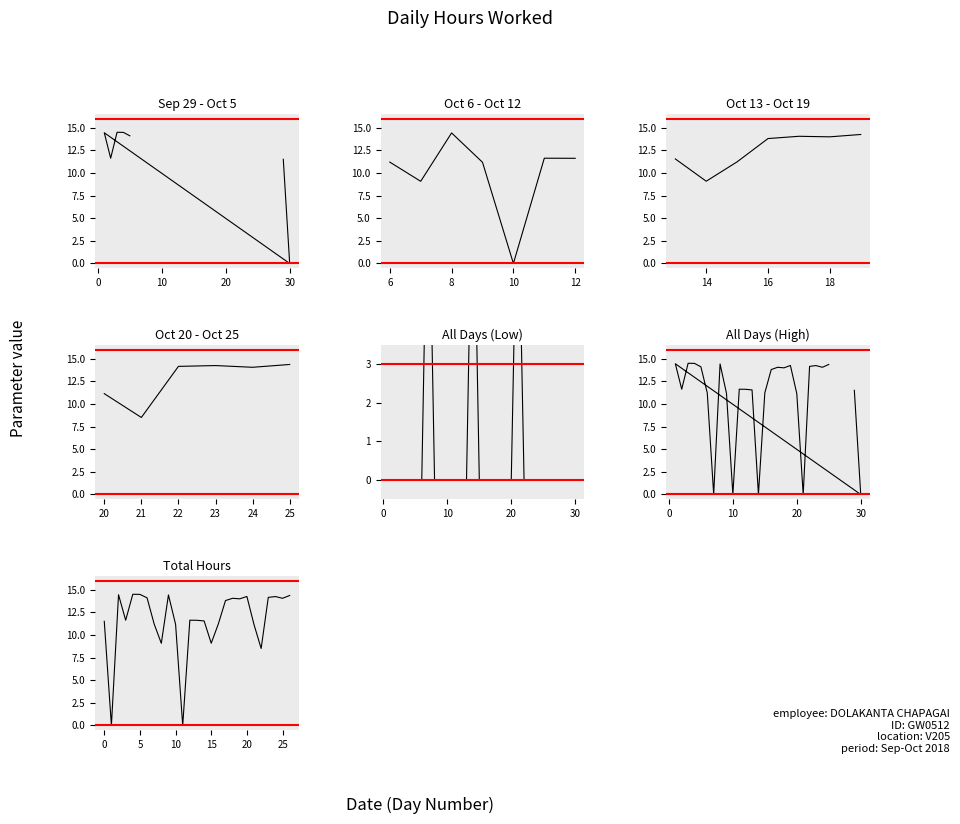

True or false: the data has more than 2 interior local peaks.

True